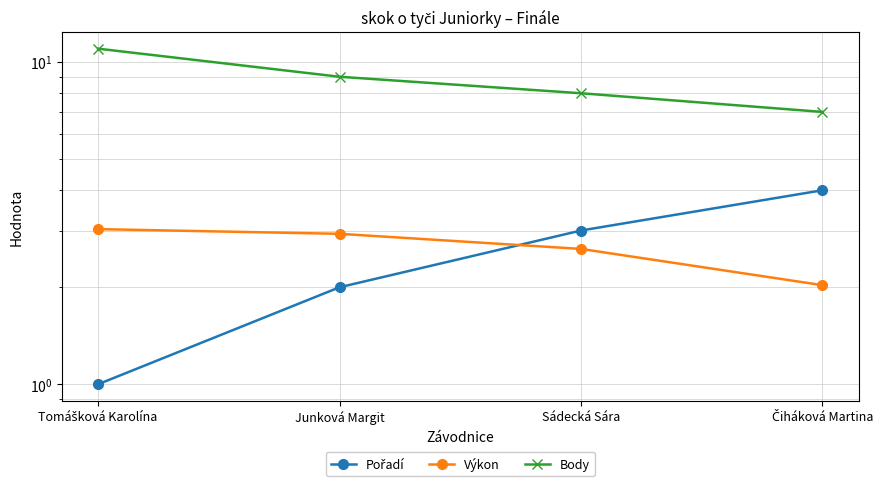

Reading left to right, what are all the values shown in this chart?

Pořadí: Tomášková Karolína=1.0	Junková Margit=2.0	Sádecká Sára=3.0	Čiháková Martina=4.0
Výkon: Tomášková Karolína=3.0	Junková Margit=2.9	Sádecká Sára=2.6	Čiháková Martina=2.0
Body: Tomášková Karolína=11.0	Junková Margit=9.0	Sádecká Sára=8.0	Čiháková Martina=7.0